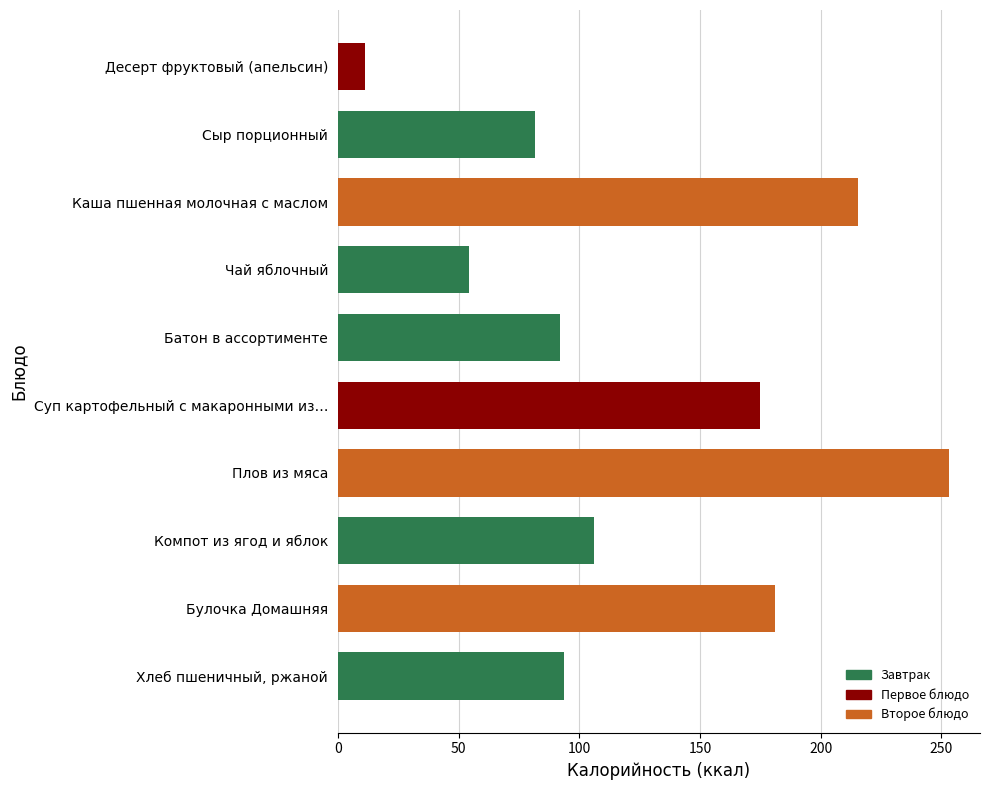

Rank the categories by value from lowest to highest.

Десерт фруктовый (апельсин), Чай яблочный, Сыр порционный, Батон в ассортименте, Хлеб пшеничный, ржаной, Компот из ягод и яблок, Суп картофельный с макаронными из…, Булочка Домашняя, Каша пшенная молочная с маслом, Плов из мяса